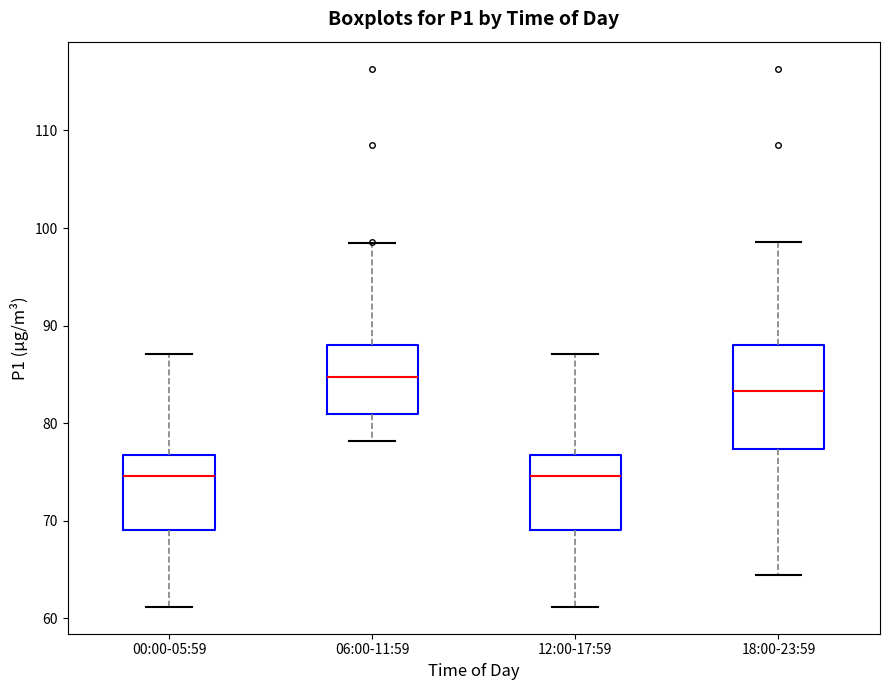

Reading left to right, transcribe this box plot: for each box, give where its median line is, the range the box spans, and where its two whiskers end, as read against the y-axis. The values are not printed on the chart, so give them approximately, as read against the axis.

00:00-05:59: median 75, box 69 to 77, whiskers 61 to 87
06:00-11:59: median 85, box 81 to 88, whiskers 78 to 98
12:00-17:59: median 75, box 69 to 77, whiskers 61 to 87
18:00-23:59: median 83, box 77 to 88, whiskers 64 to 99